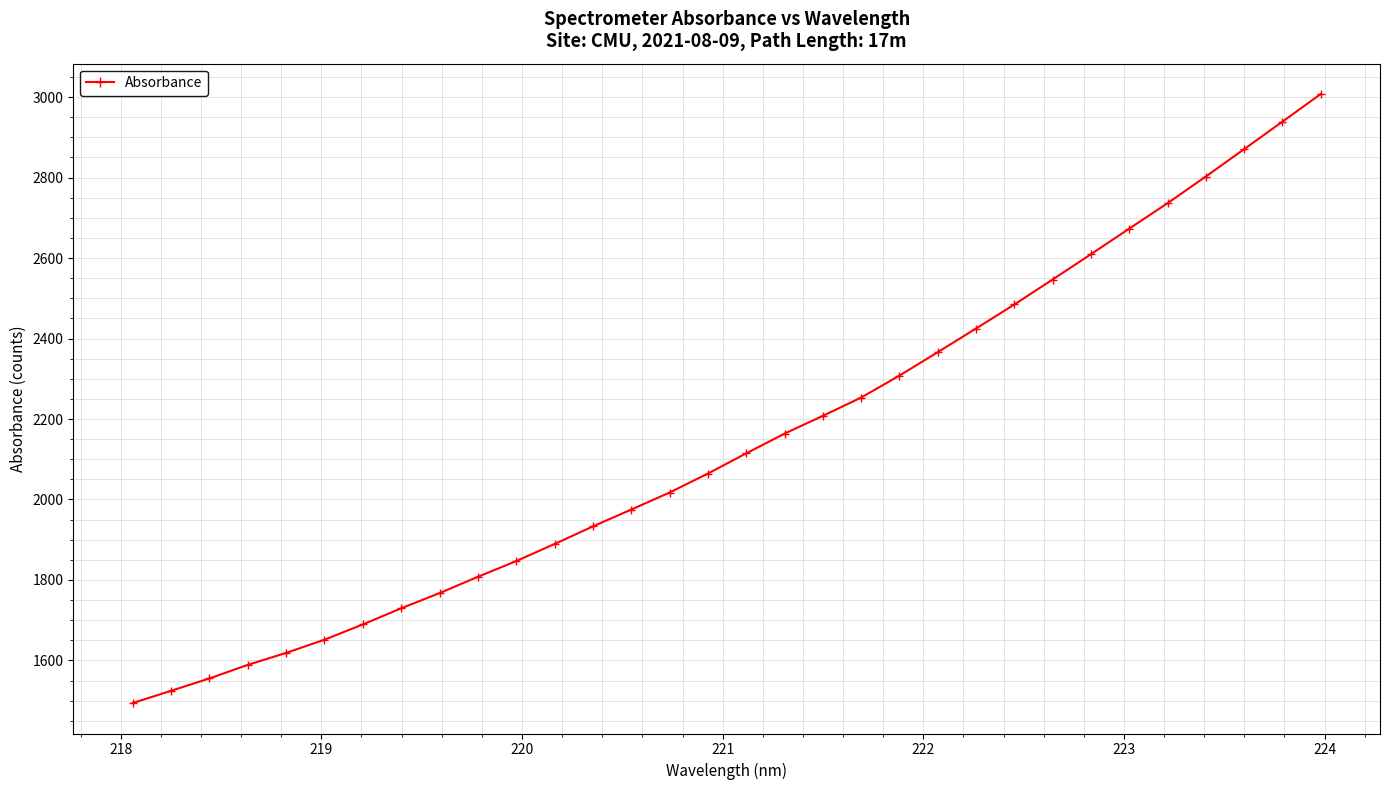

What is the greatest value displayed?

3007.5